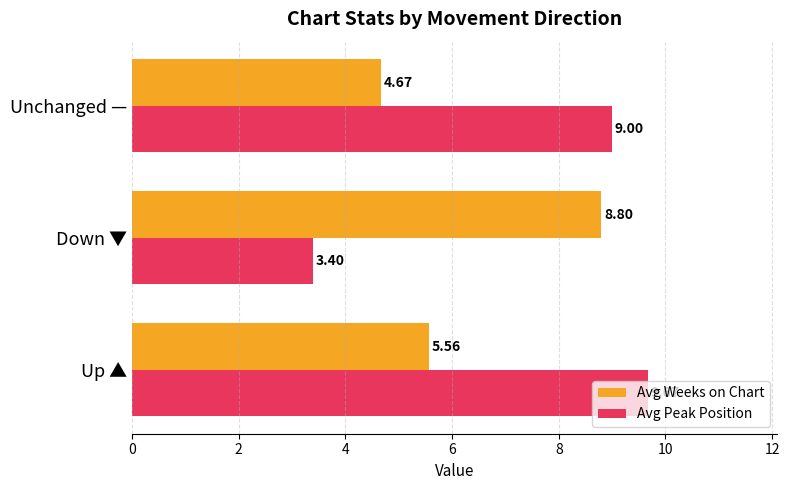

Which series has the largest total across all categories?

Avg Peak Position